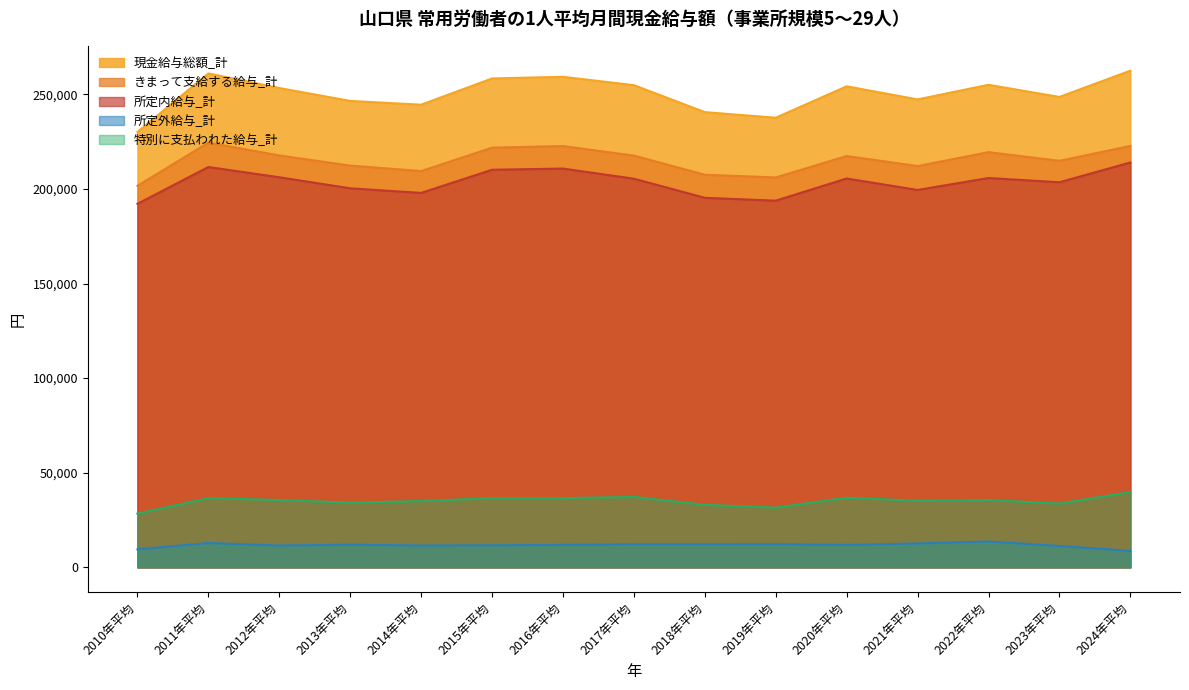

True or false: 所定内給与_計 has more than 2 points higher than both neighbors.

True